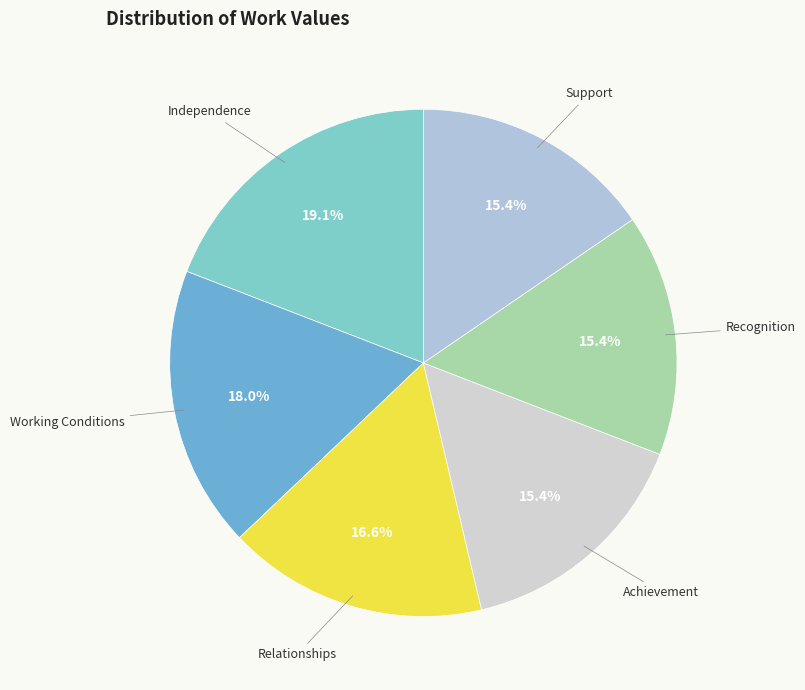

How many segments does this pie chart have?

6